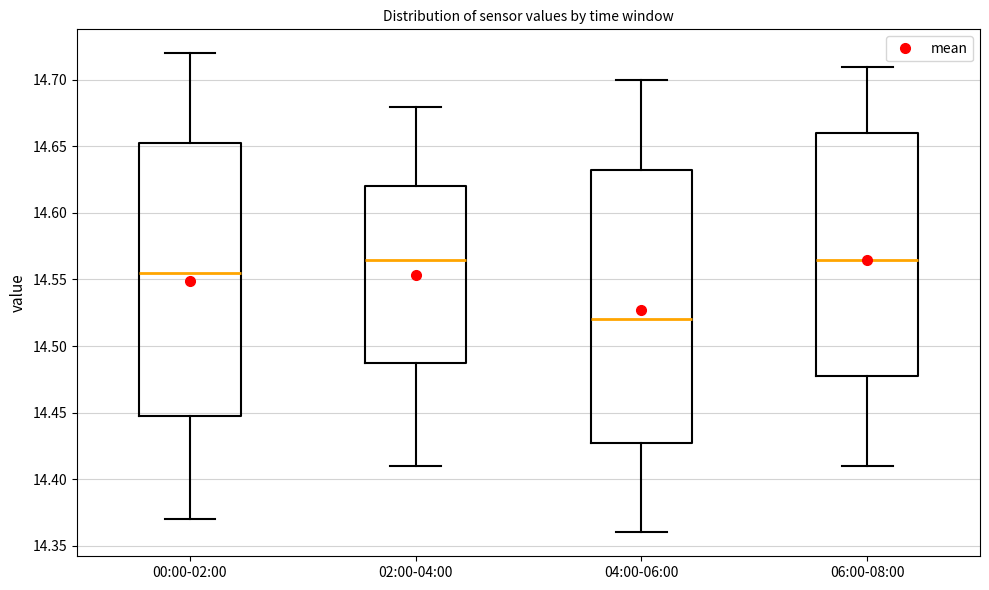

Where is the lower edge of the box for 00:00-02:00 on the y-axis? The values are not printed on the chart, so give them approximately, as read against the axis.

14.450